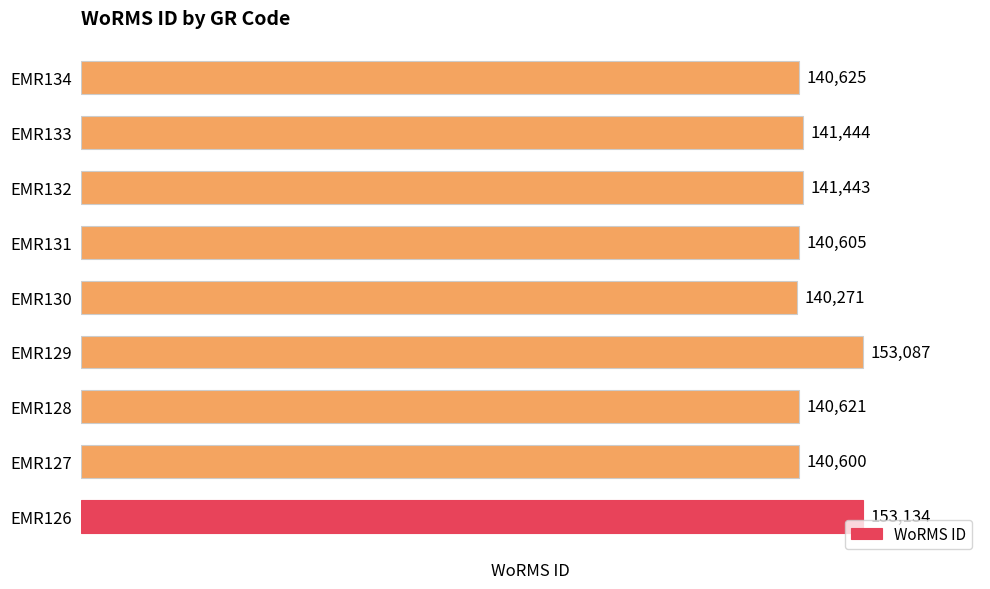

Rank the categories by value from lowest to highest.

EMR130, EMR127, EMR131, EMR128, EMR134, EMR132, EMR133, EMR129, EMR126